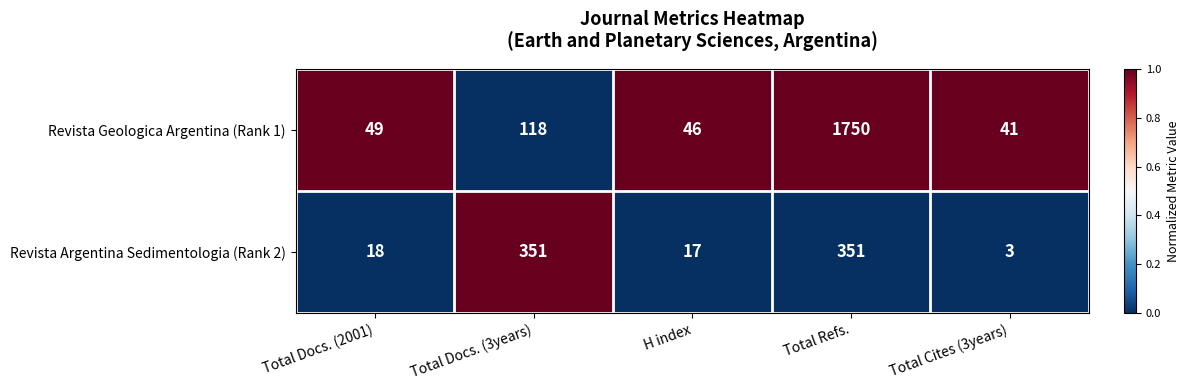

What is the sum of the Revista Argentina Sedimentologia (Rank 2) values at Total Cites (3years) and Total Docs. (3years)?

354